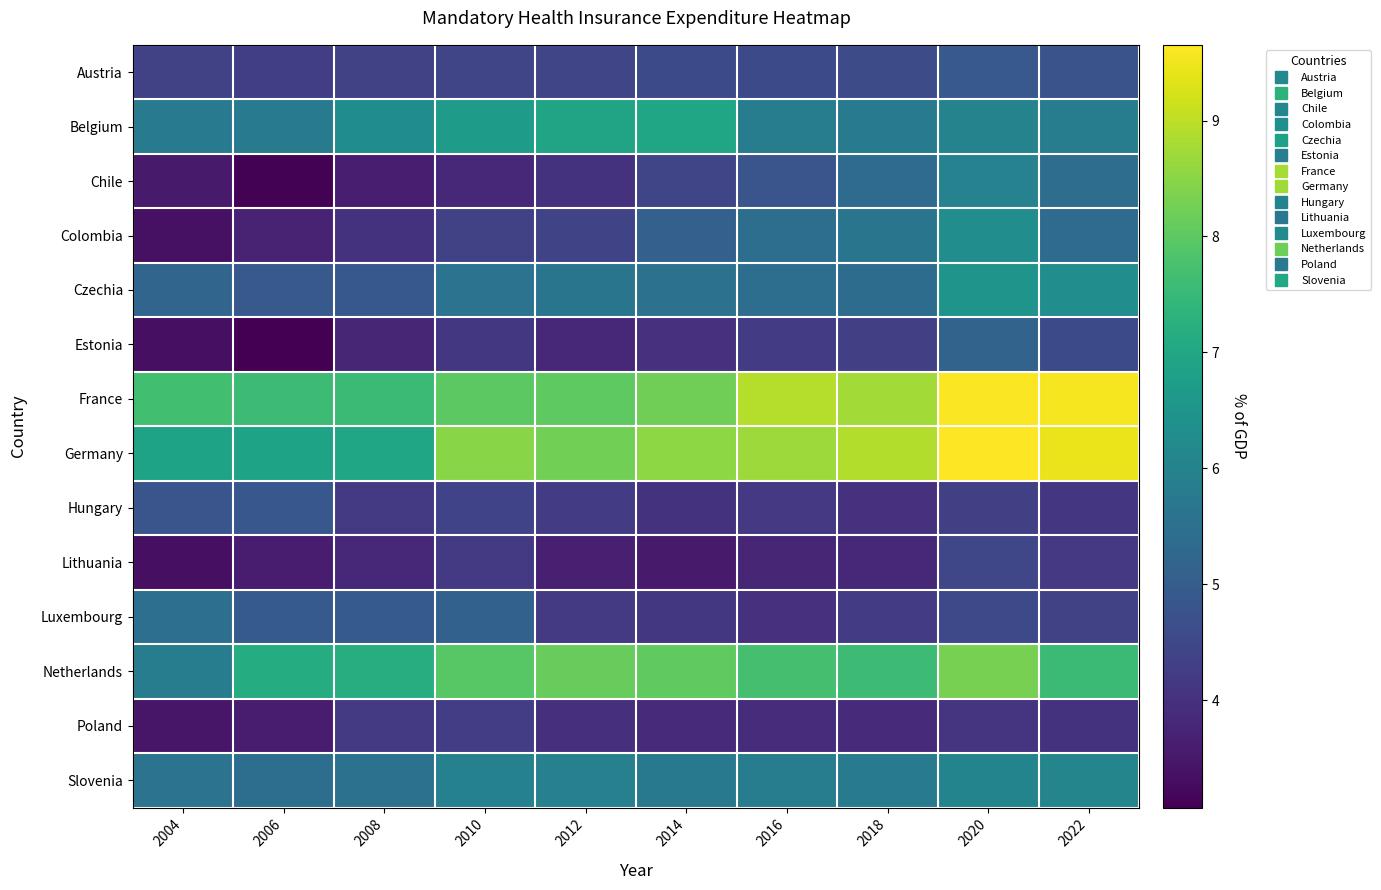

Which series has the largest total across all categories?

France